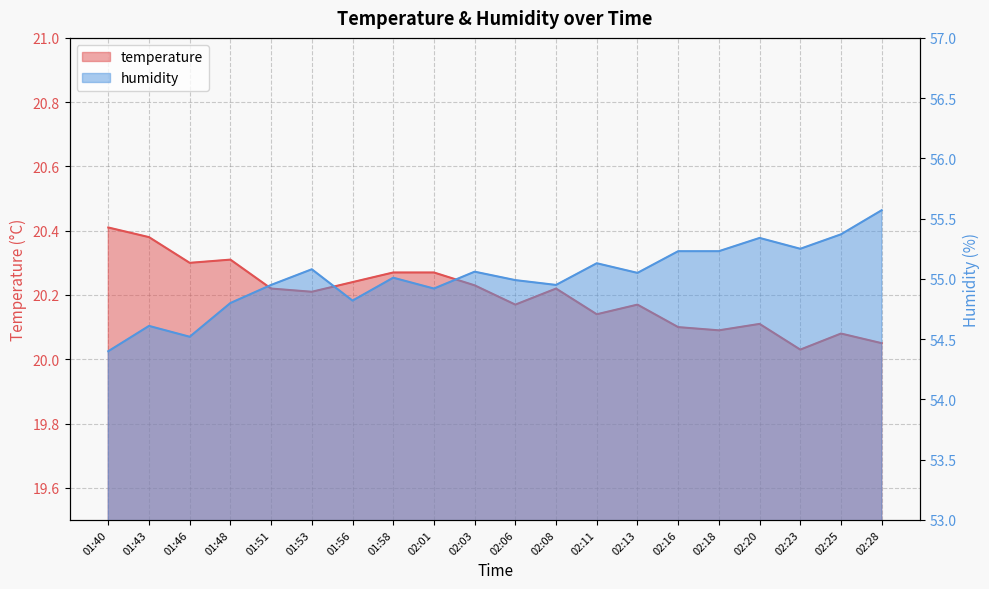

The value of humidity at 02:23 is 55.2. True or false?

True